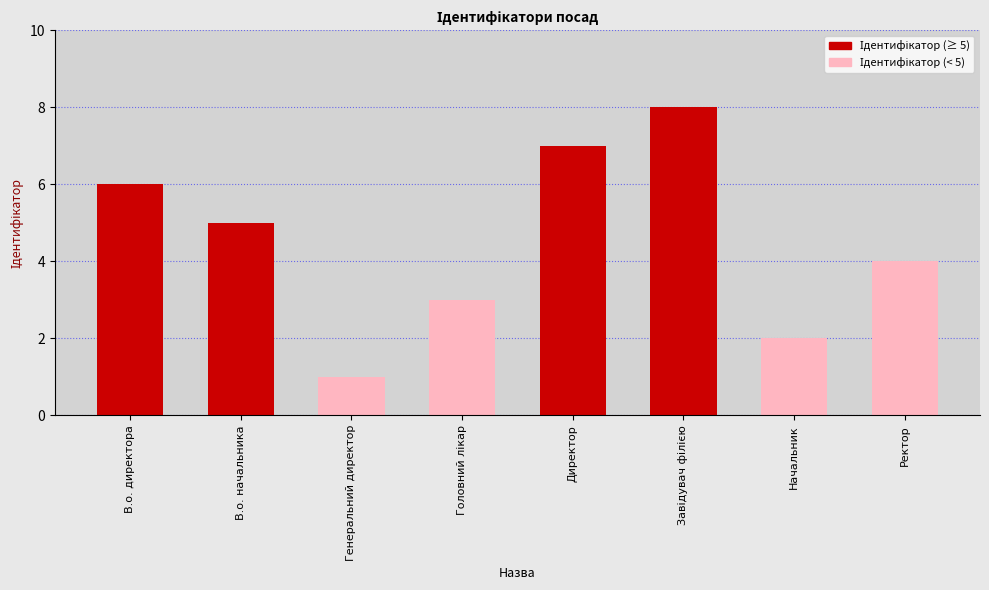

What value does the data have at В.о. директора?

6